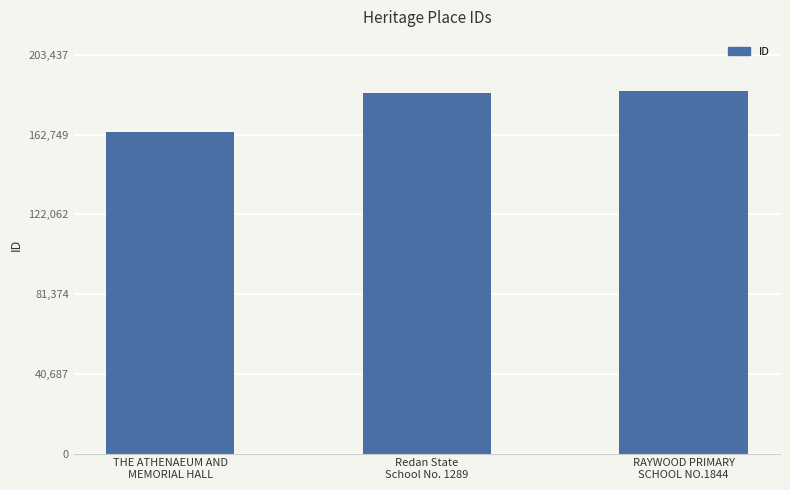

Approximately how many times larger is the value at RAYWOOD PRIMARY
SCHOOL NO.1844 compared to Redan State
School No. 1289?

1.0